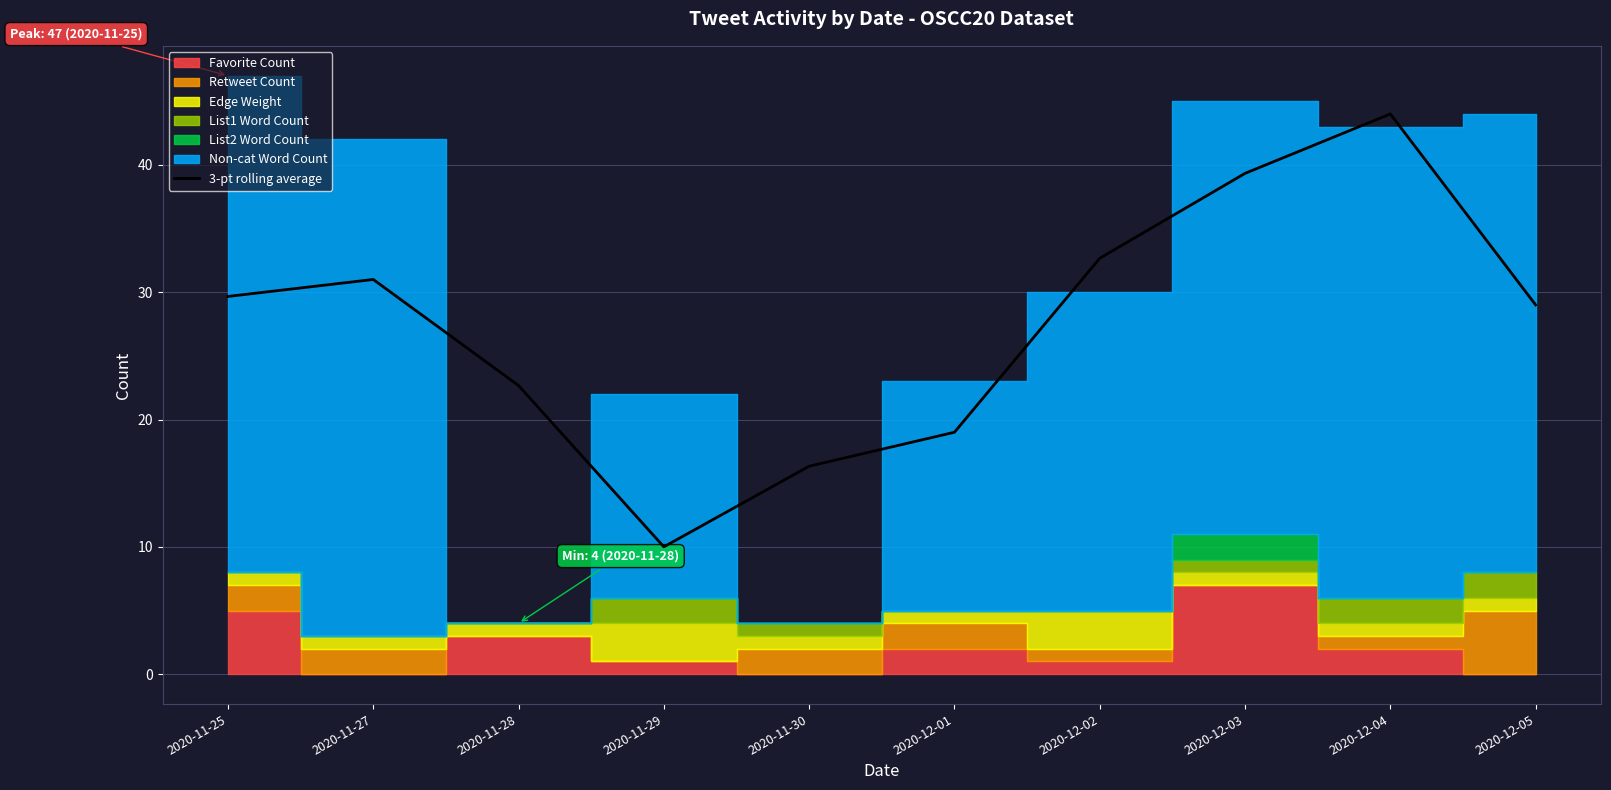

How many values are below 29?

5